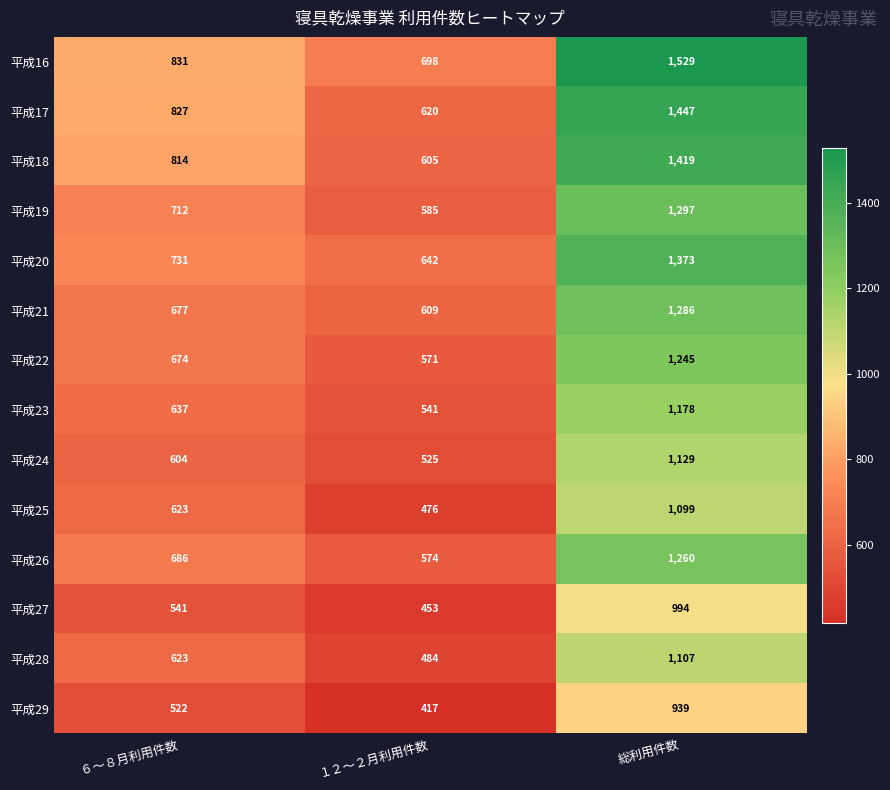

What is the difference between the maximum and minimum values in the 平成27 series?

541